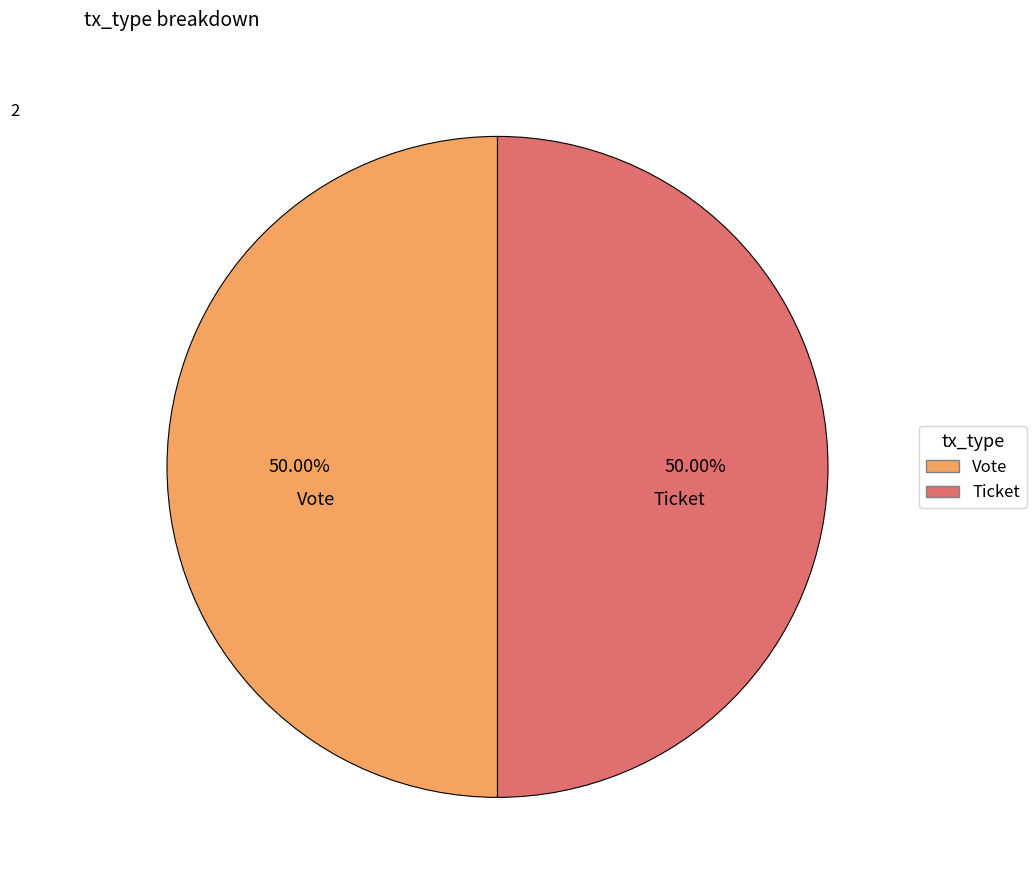

What percentage do Vote and Ticket together represent?

100.0%